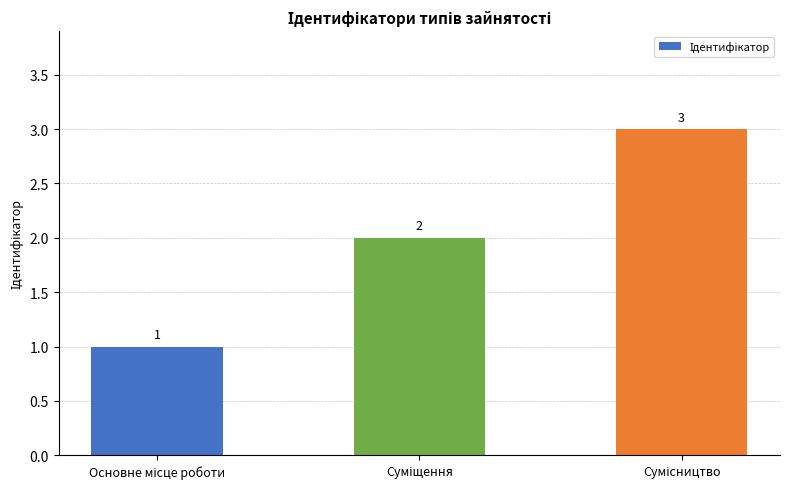

What is the sum of all values?

6